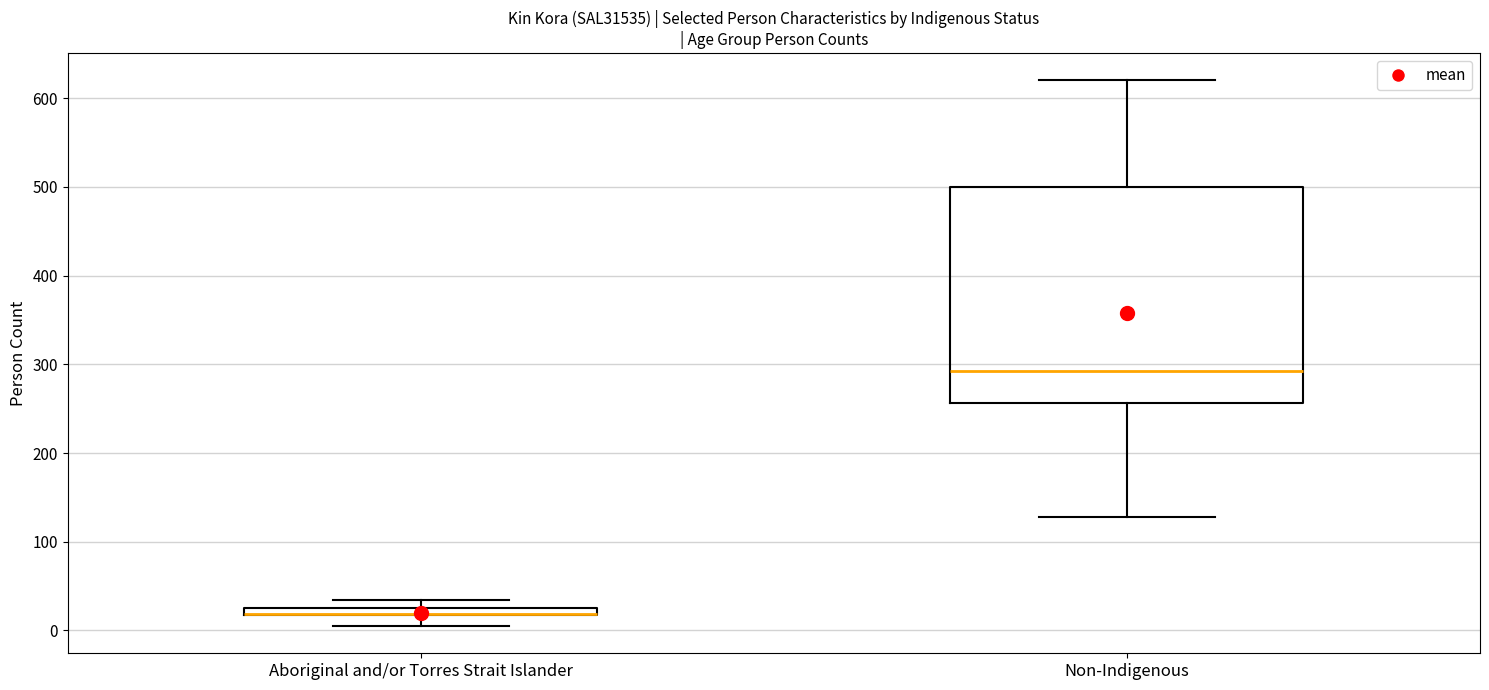

Where does the median line of the box for Non-Indigenous sit on the y-axis? The values are not printed on the chart, so give them approximately, as read against the axis.

290